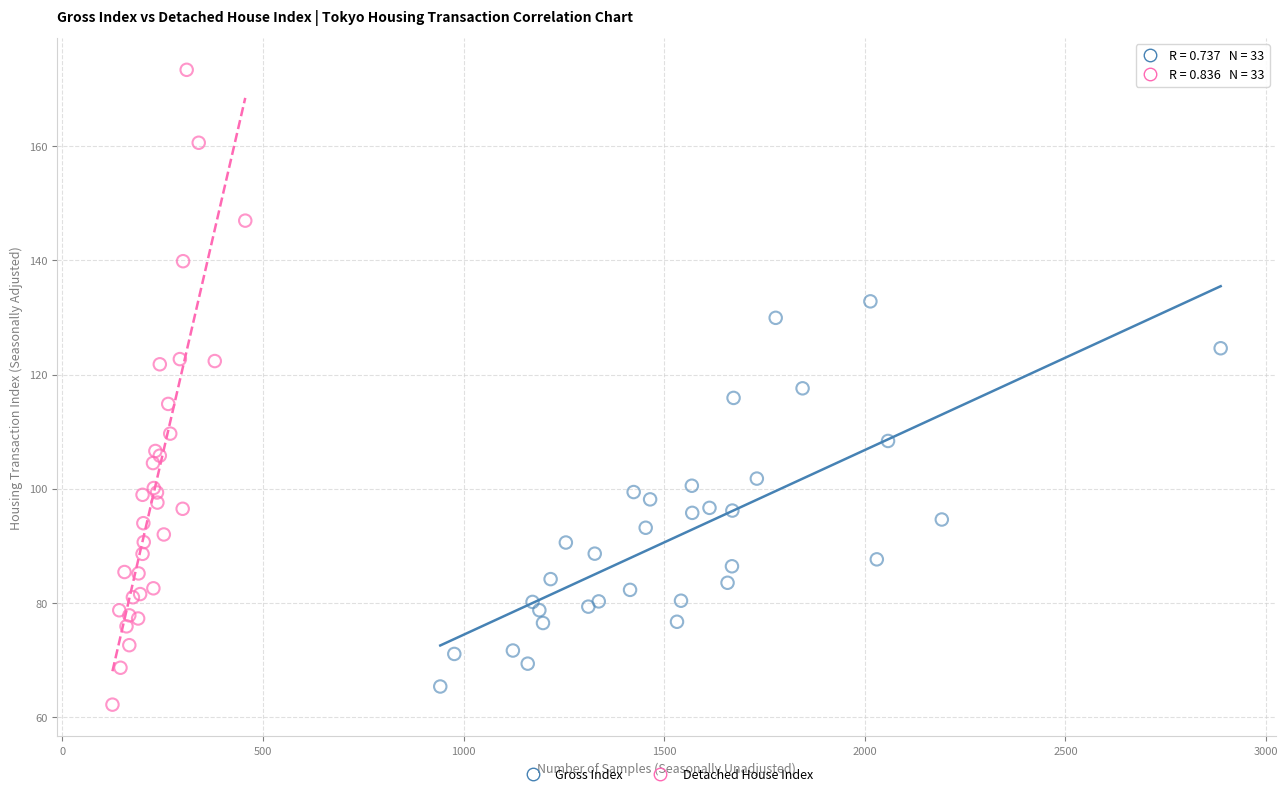

Which series reaches the minimum Y coordinate?

Detached House Index